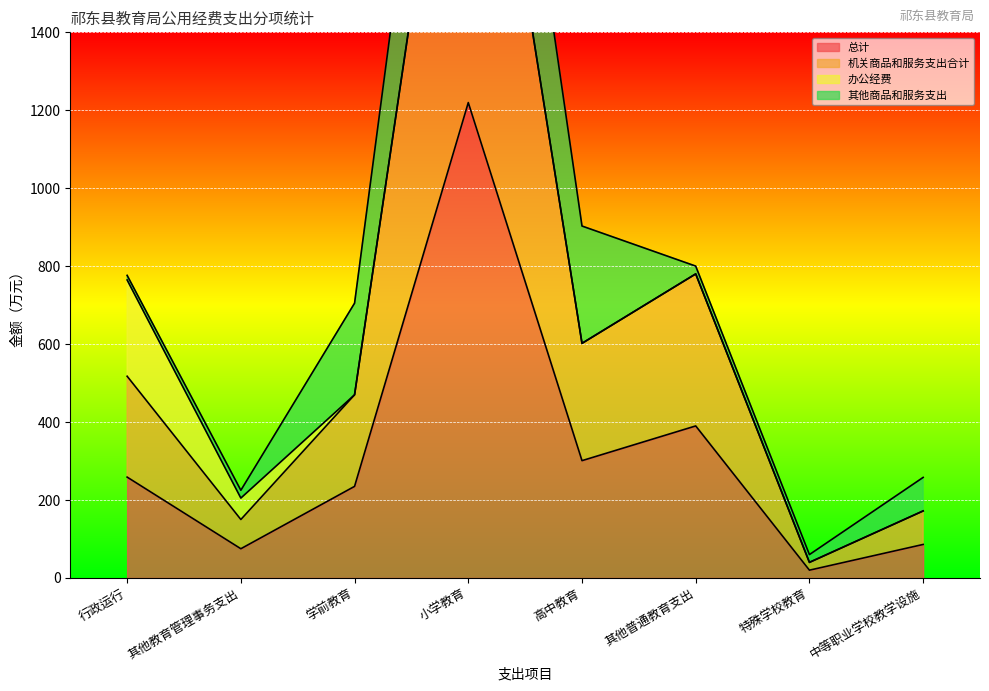

At which label does 机关商品和服务支出合计 first exceed 517?

行政运行